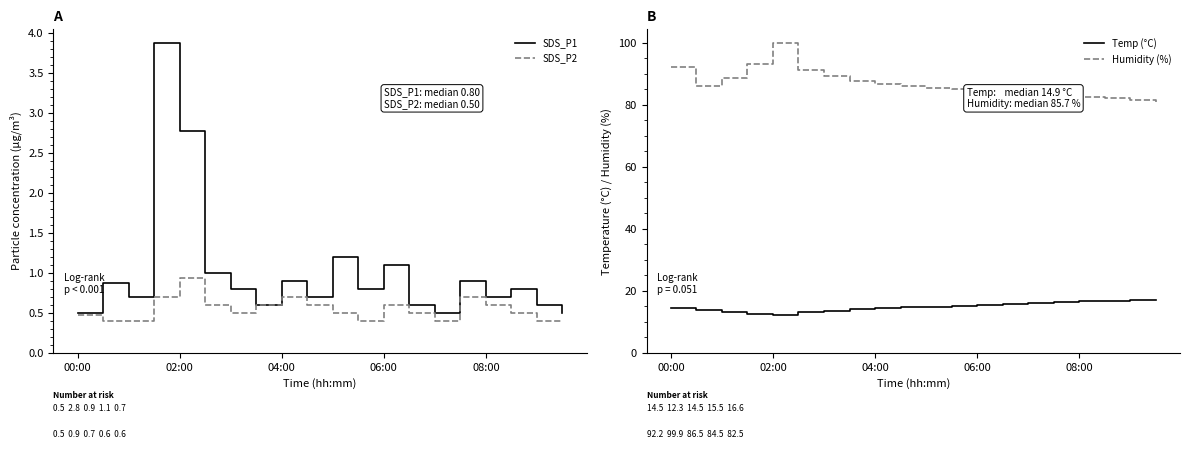

What is the difference between the highest and lowest values at 19?

80.6